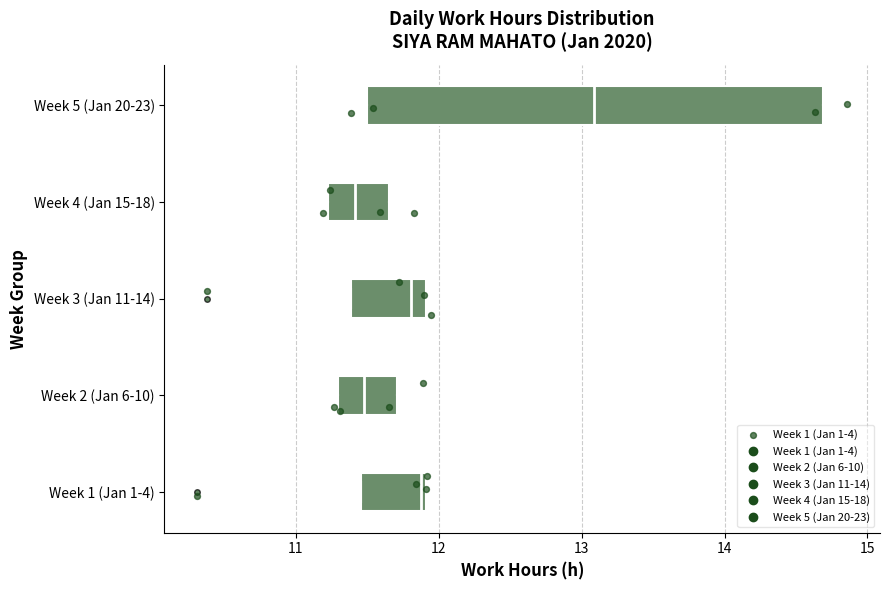

Where is the right edge of the box for Week 2 (Jan 6-10) on the x-axis? The values are not printed on the chart, so give them approximately, as read against the axis.

11.7